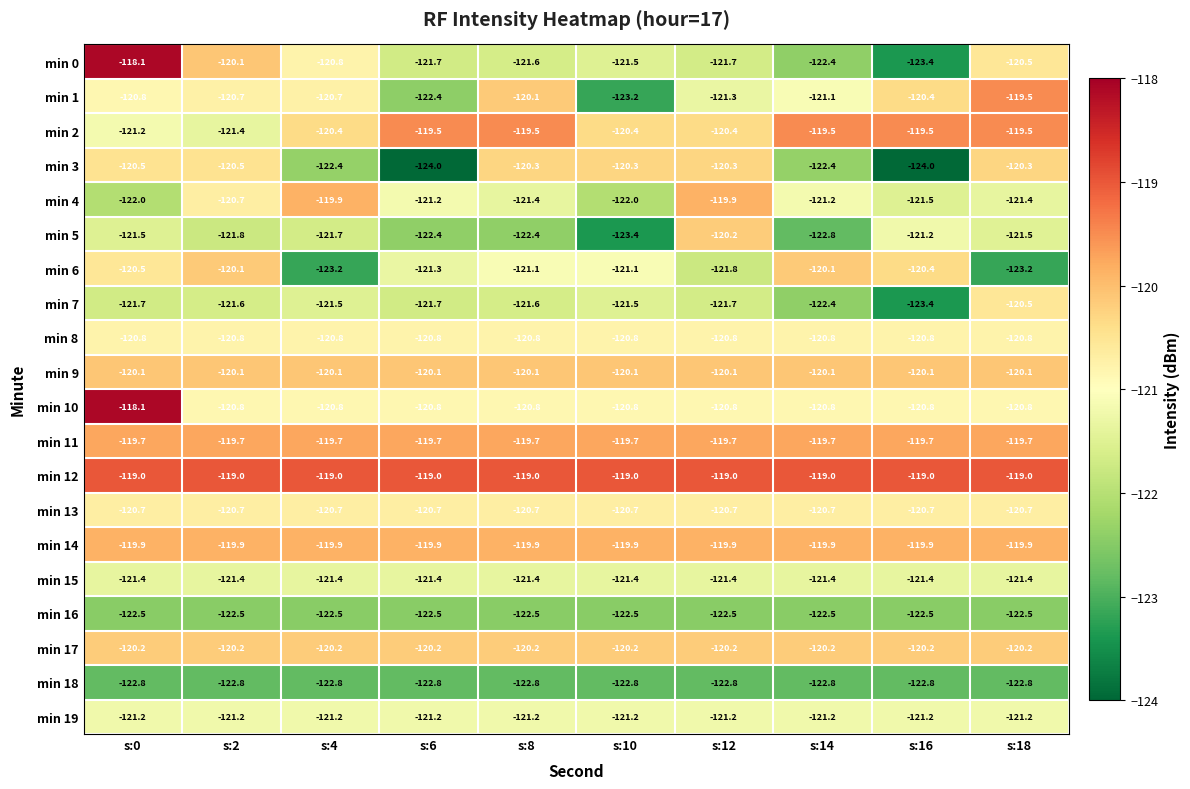

What is the approximate value of min 15 at s:8?

-121.4